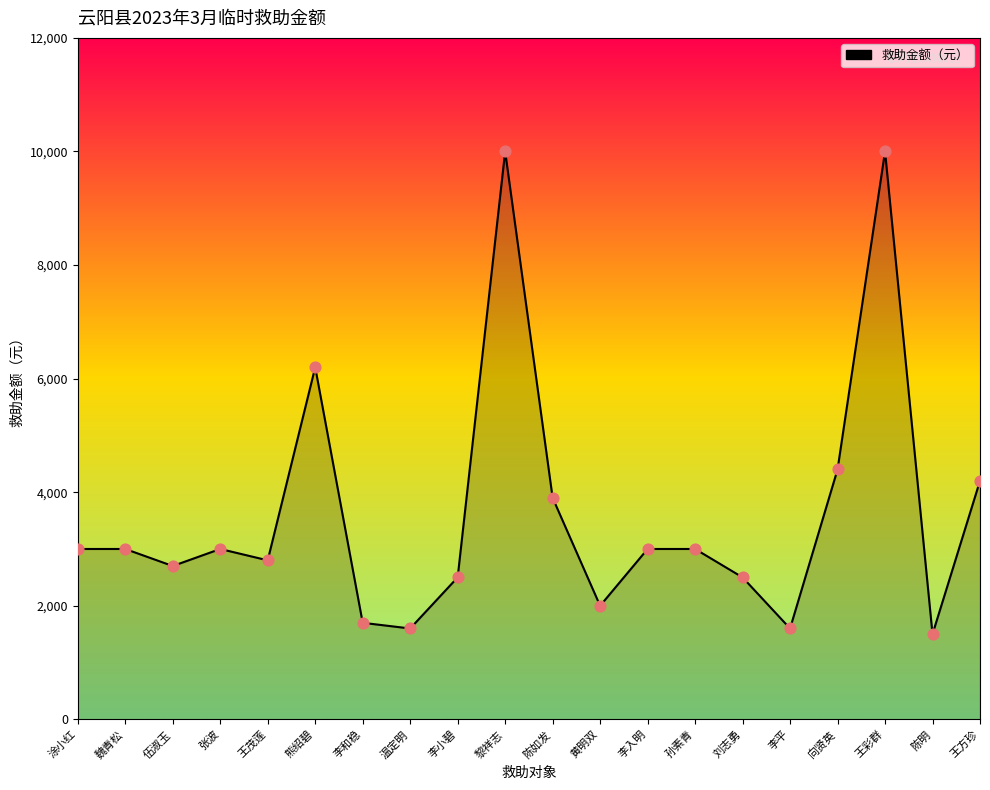

Which has a higher value, 黎祥志 or 孙素青?

黎祥志